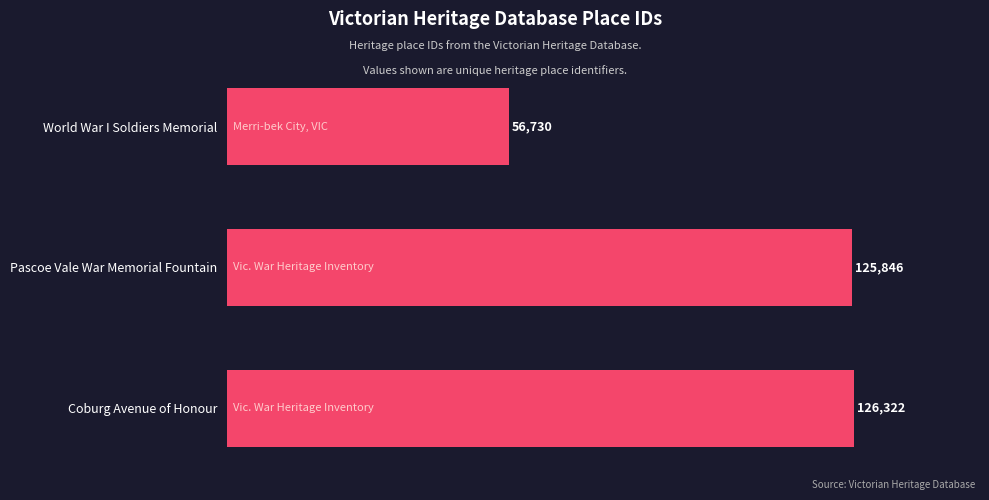

How many bars are there in total?

3